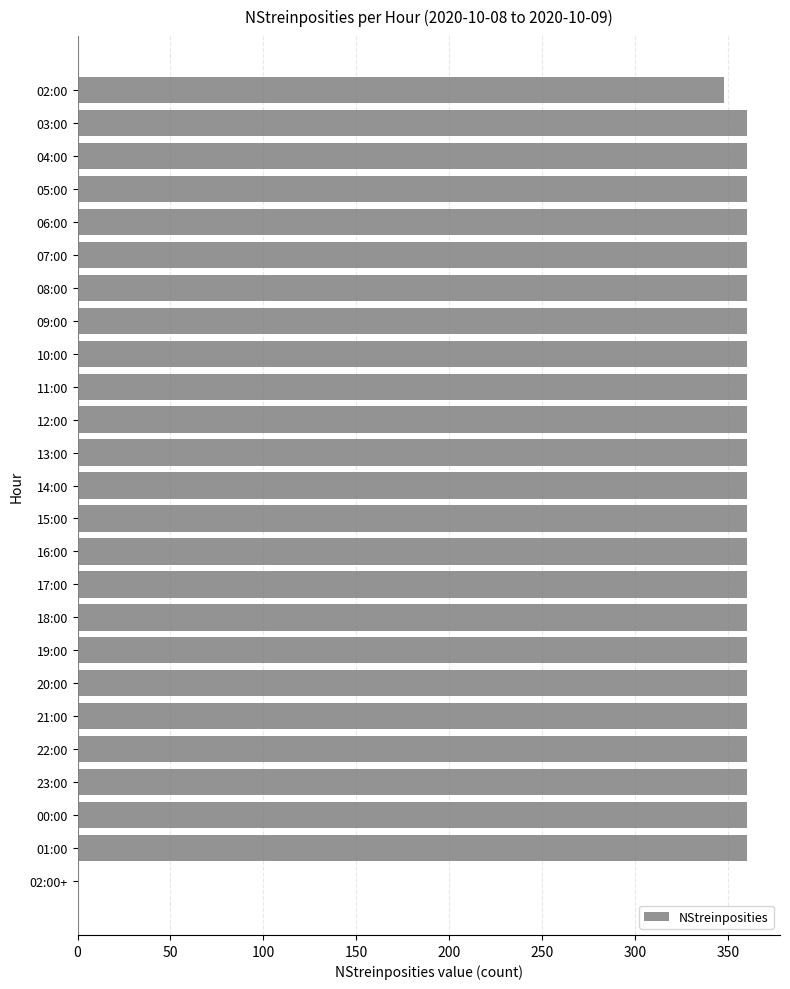

Are the bars grouped side by side (vs. stacked)?

No